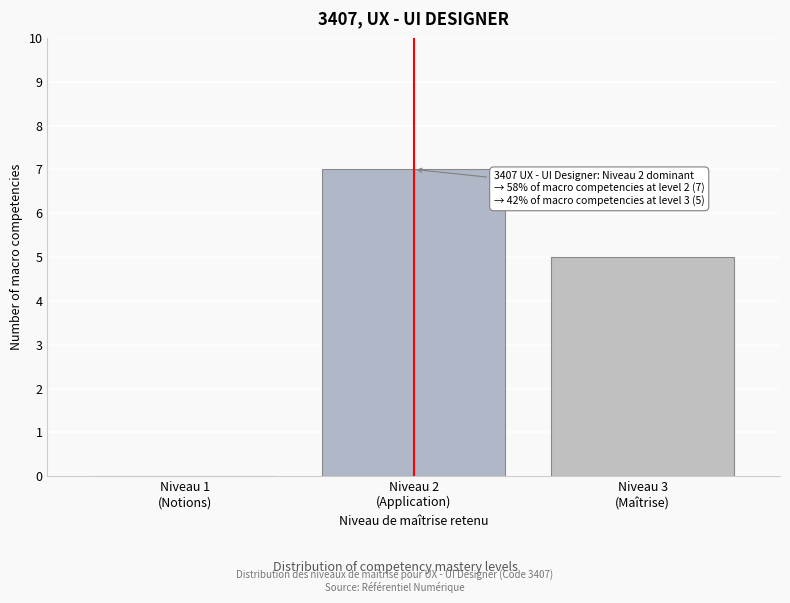

What is the maximum value shown in the chart?

7